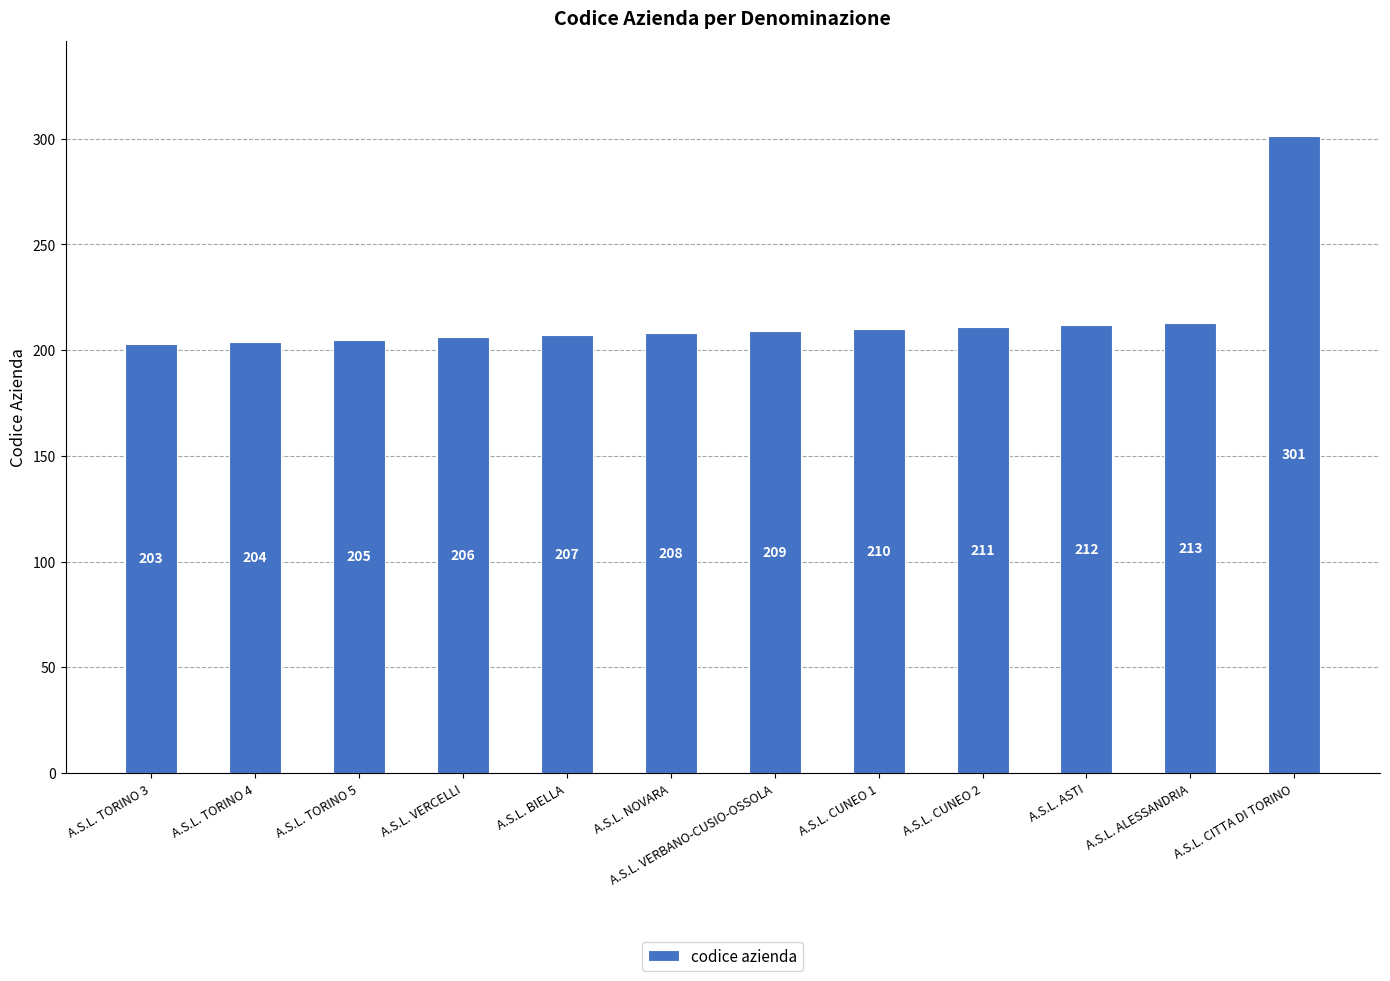

How many data points does each series have?

12